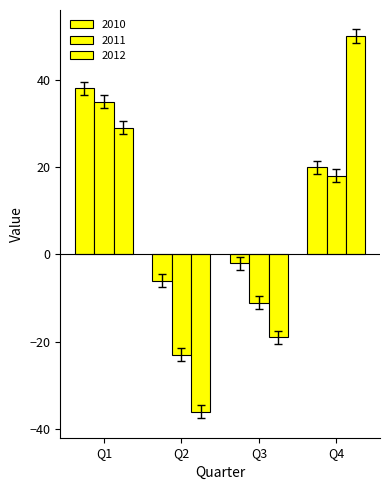

What is the difference between the maximum and minimum values in the 2011 series?

58.0